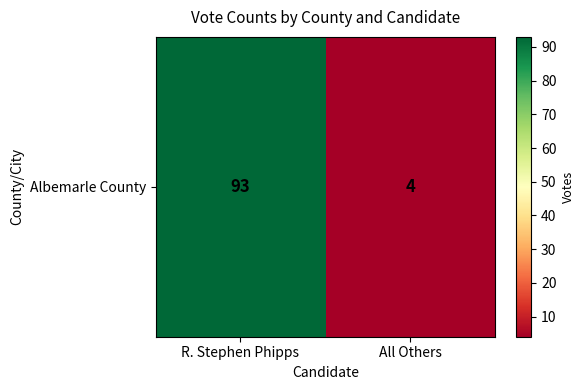

The value at All Others is 4. True or false?

True